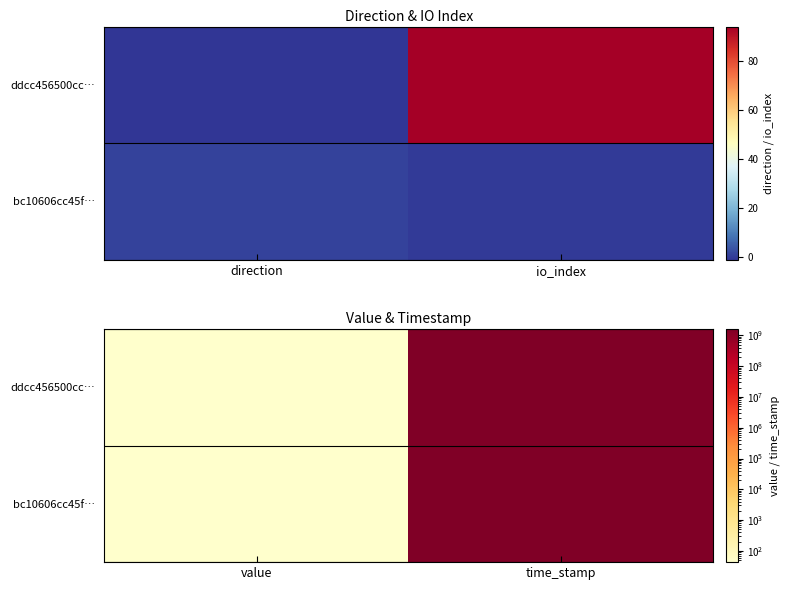

What is the difference between the maximum and minimum values in the ddcc456500cc… series?

1627127501.1